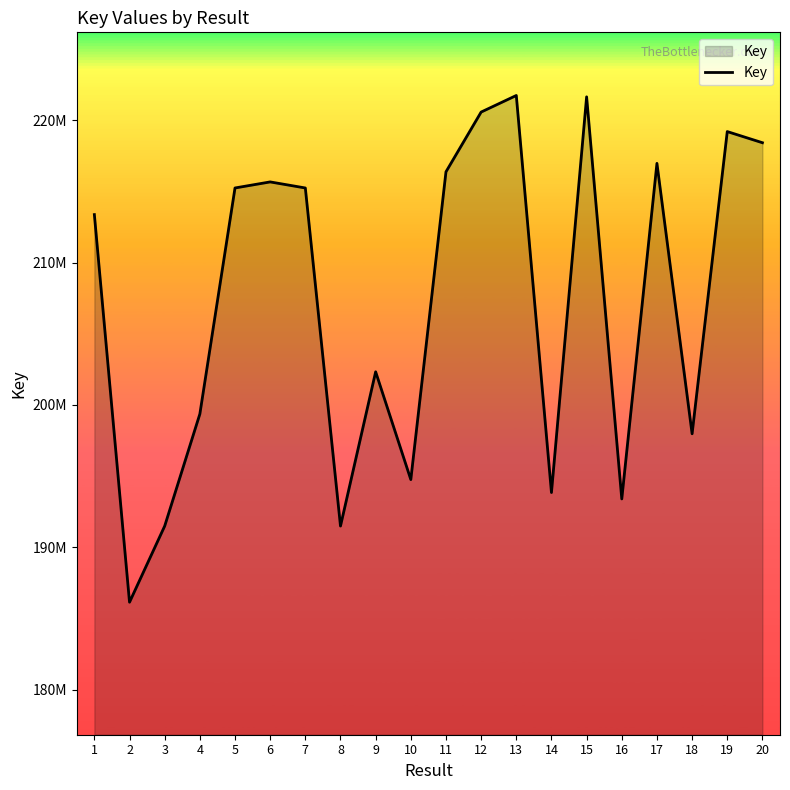

What is the average value?

207263469